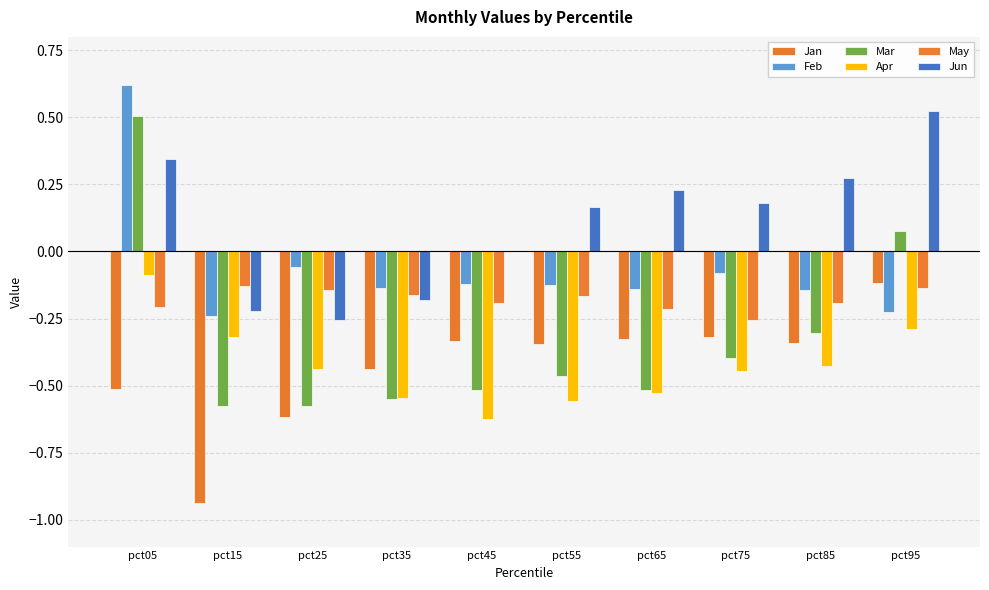

How many data points does each series have?

10